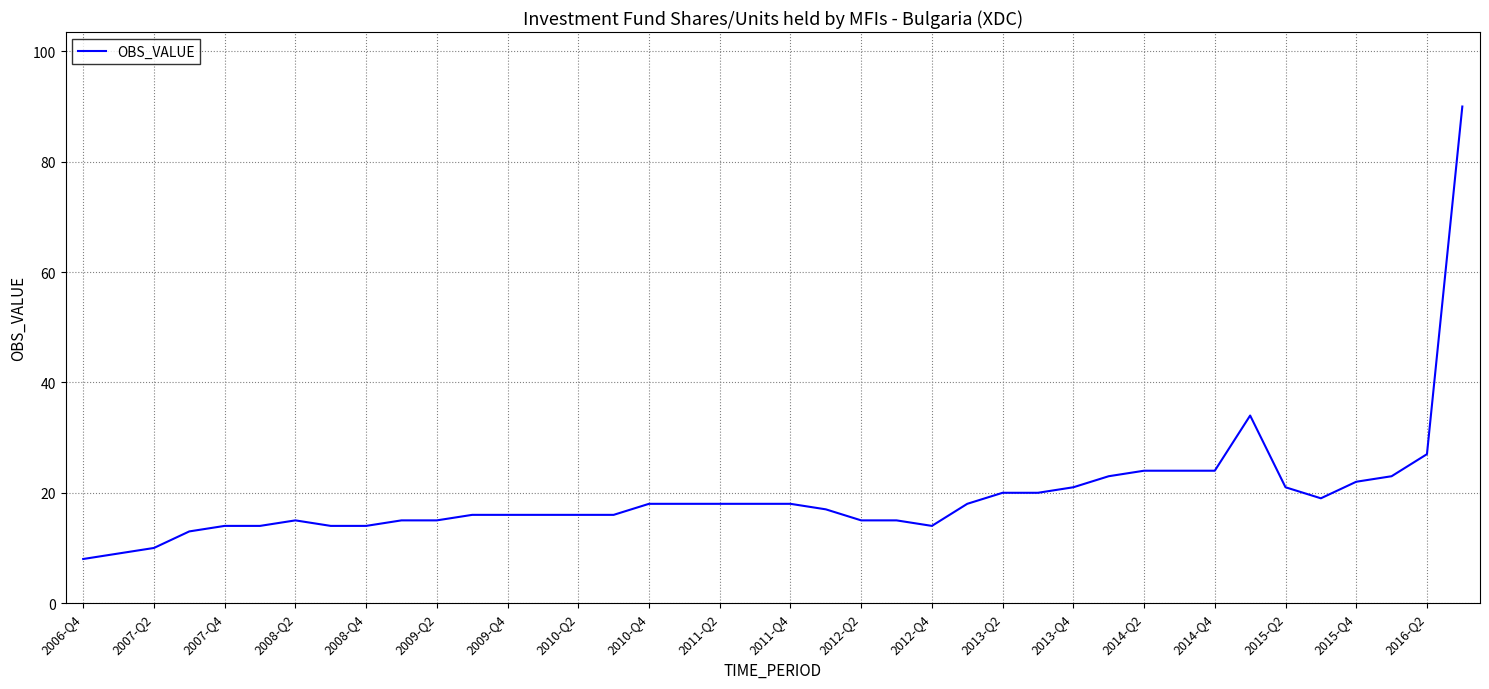

What is the difference between the maximum and minimum values?

82